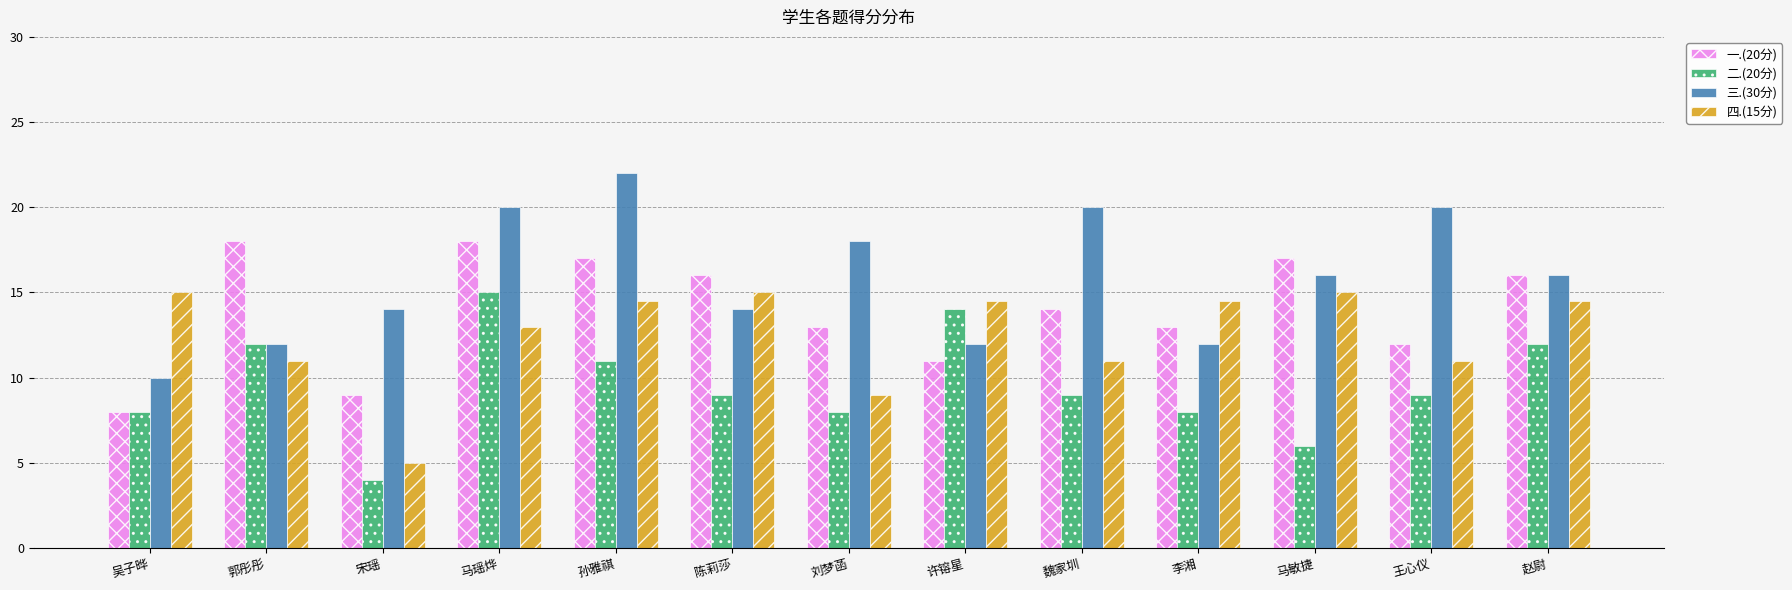

List the series in order of their overall mean, highest first.

三.(30分), 一.(20分), 四.(15分), 二.(20分)